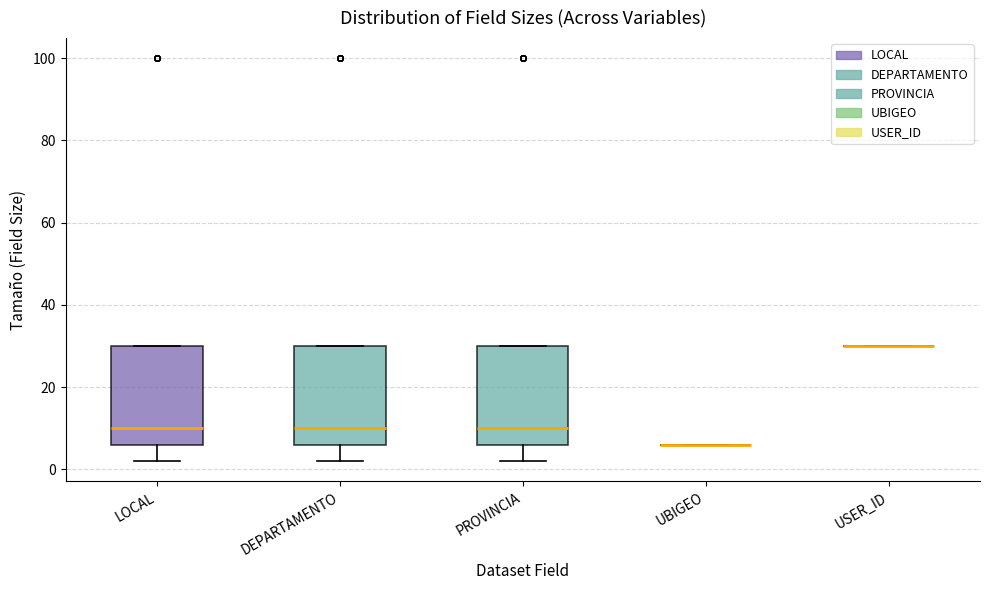

Reading left to right, read every box against the y-axis: the position of its median line, the range the box covers, and the ends of its whiskers. The values are not printed on the chart, so give them approximately, as read against the axis.

LOCAL: median 10, box 6 to 30, whiskers 2 to 30
DEPARTAMENTO: median 10, box 6 to 30, whiskers 2 to 30
PROVINCIA: median 10, box 6 to 30, whiskers 2 to 30
UBIGEO: box collapsed to a line at 6, whiskers 6 to 6
USER_ID: box collapsed to a line at 30, whiskers 30 to 30